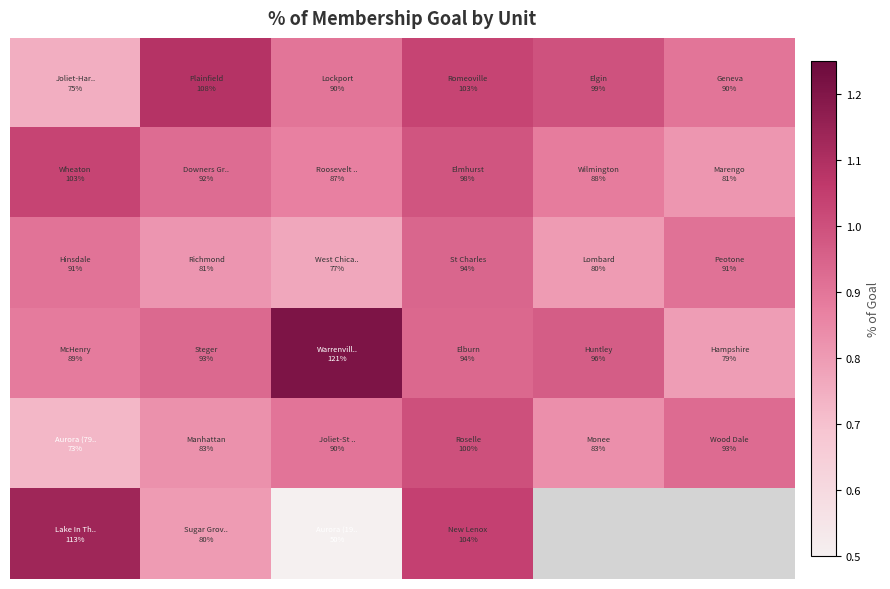

Count the number of categories in the chart.

6